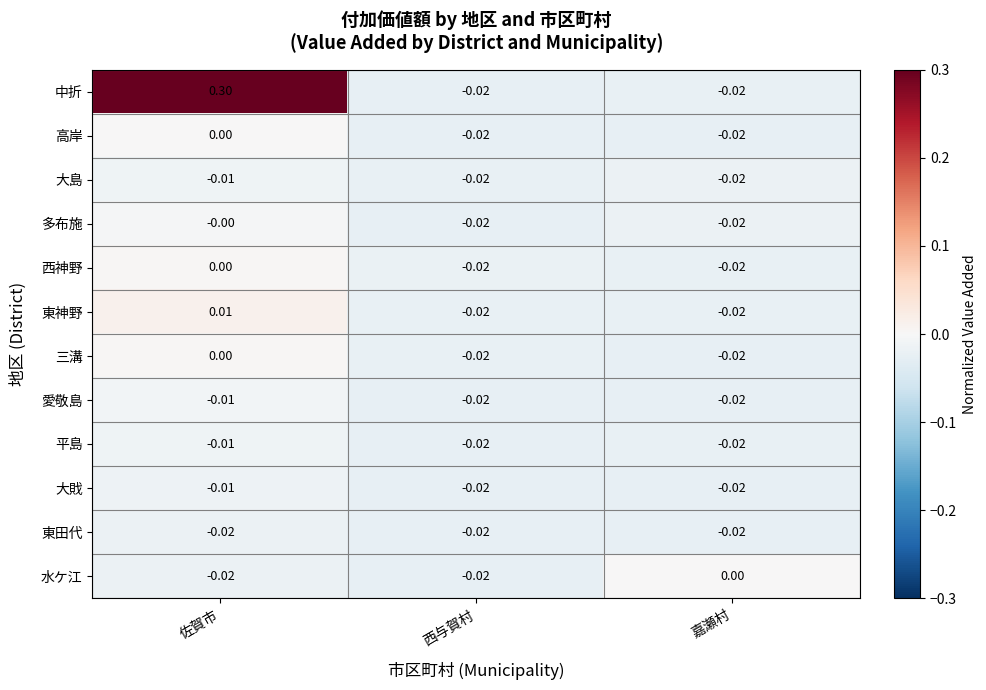

At which category is the sum across all series the highest?

佐賀市